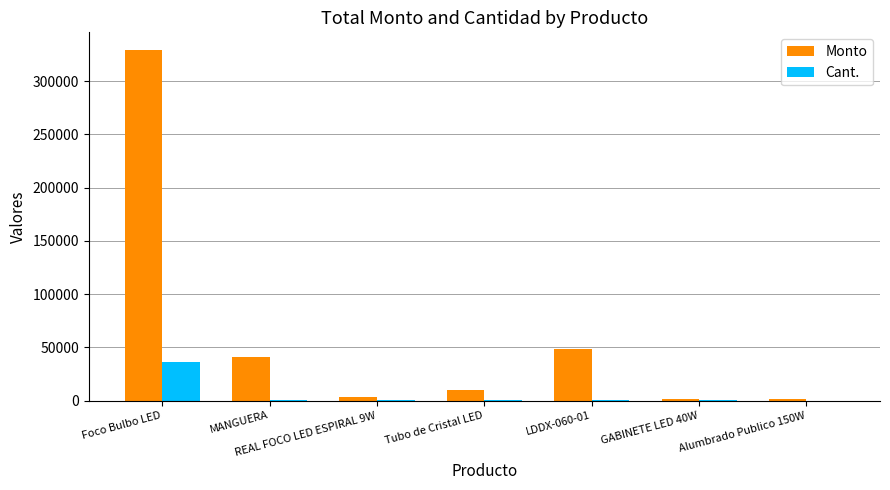

What is the sum of the Monto values at Alumbrado Publico 150W and Foco Bulbo LED?

330719